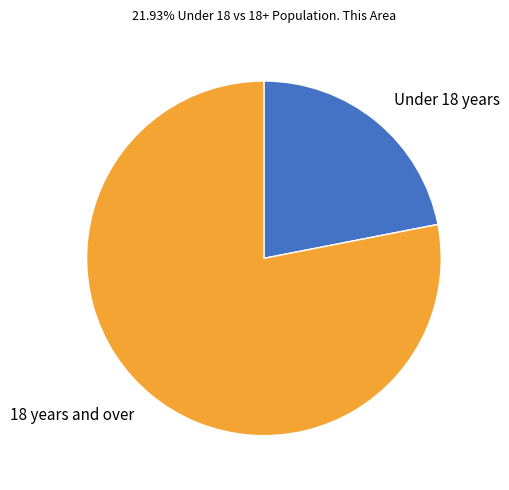

Does 18 years and over represent more than half of the total?

Yes